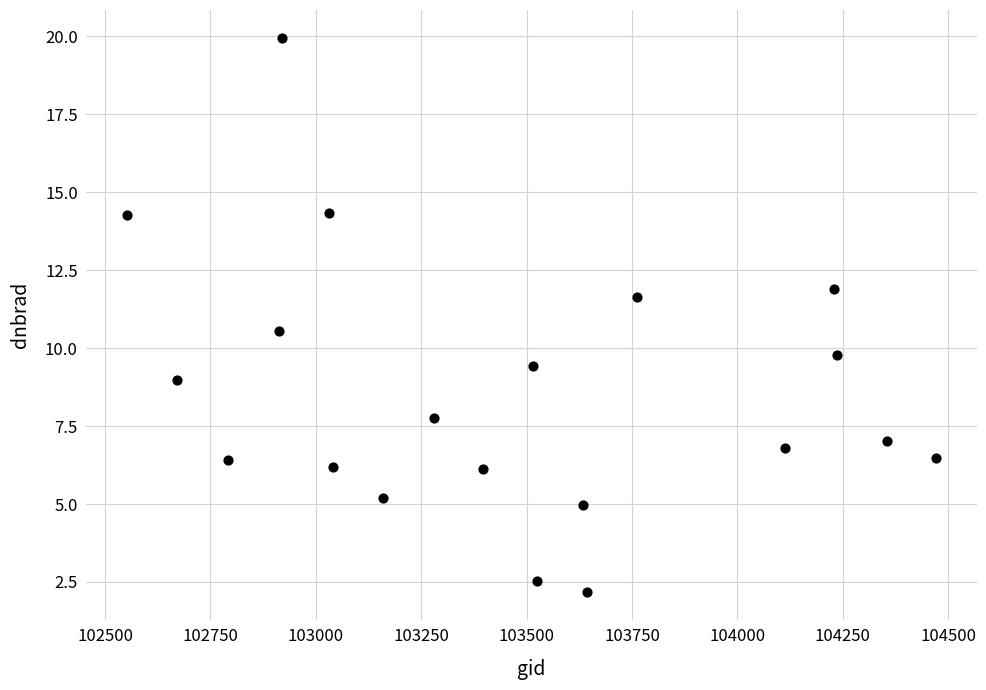

What Y value in the scatter plot is closest to 11?

10.6